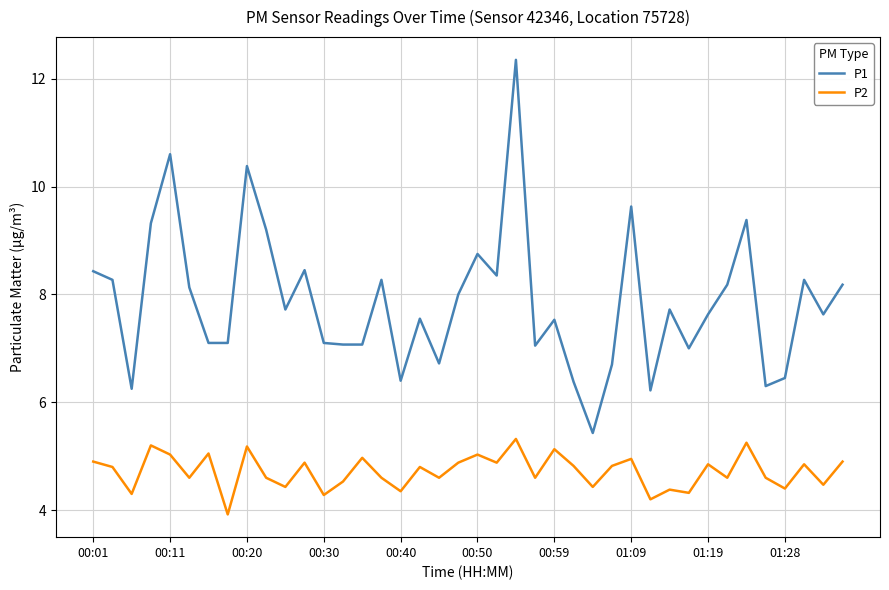

True or false: P1 and P2 intersect in this chart.

False